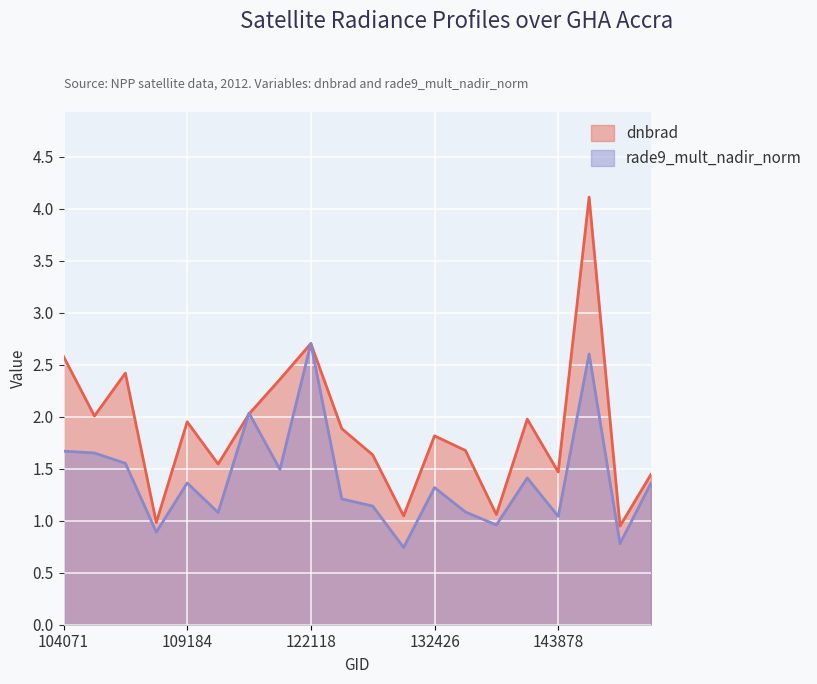

Which series has the largest total across all categories?

dnbrad